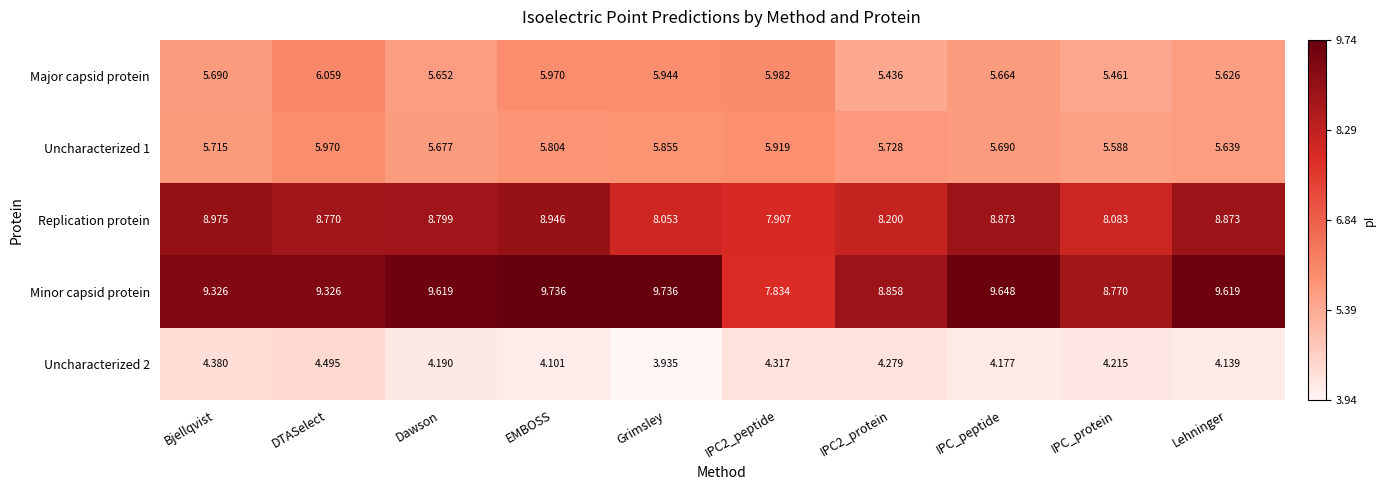

Which category has the lowest value across all series?

Grimsley